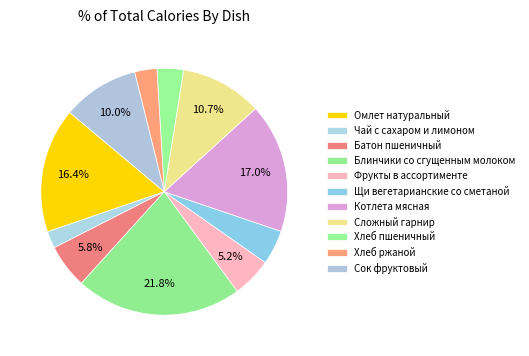

Count the number of slices in the pie.

11